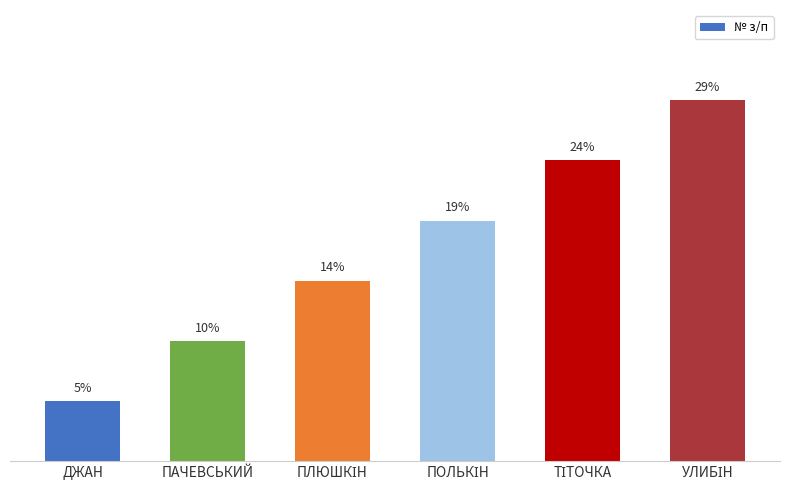

What is the average value?

16.7